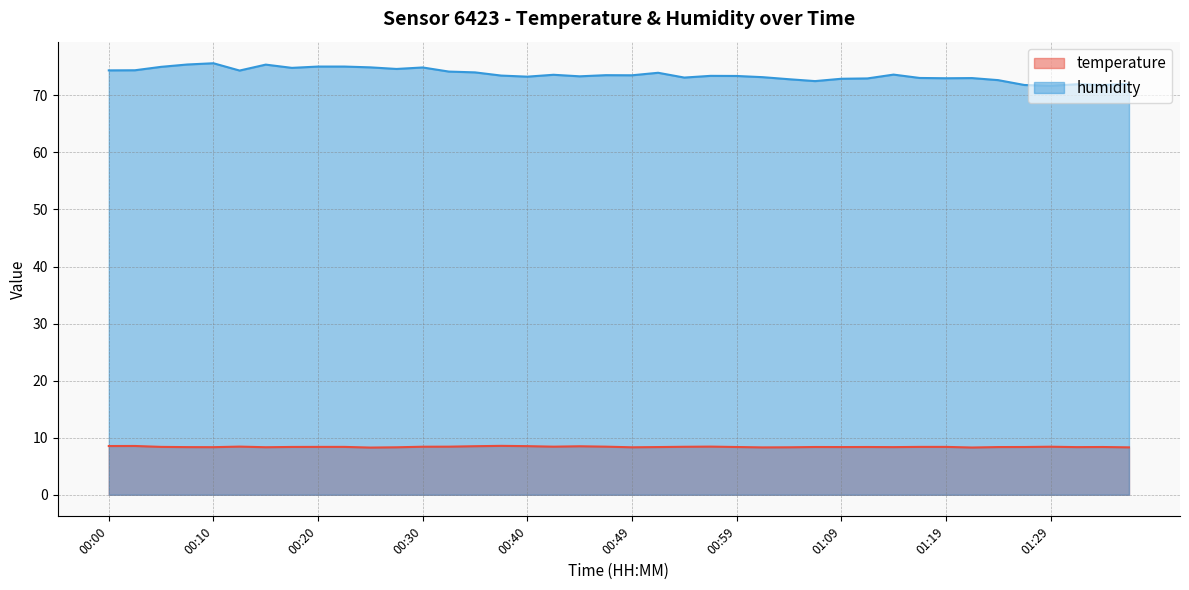

How many values in the humidity series are below 73?

11